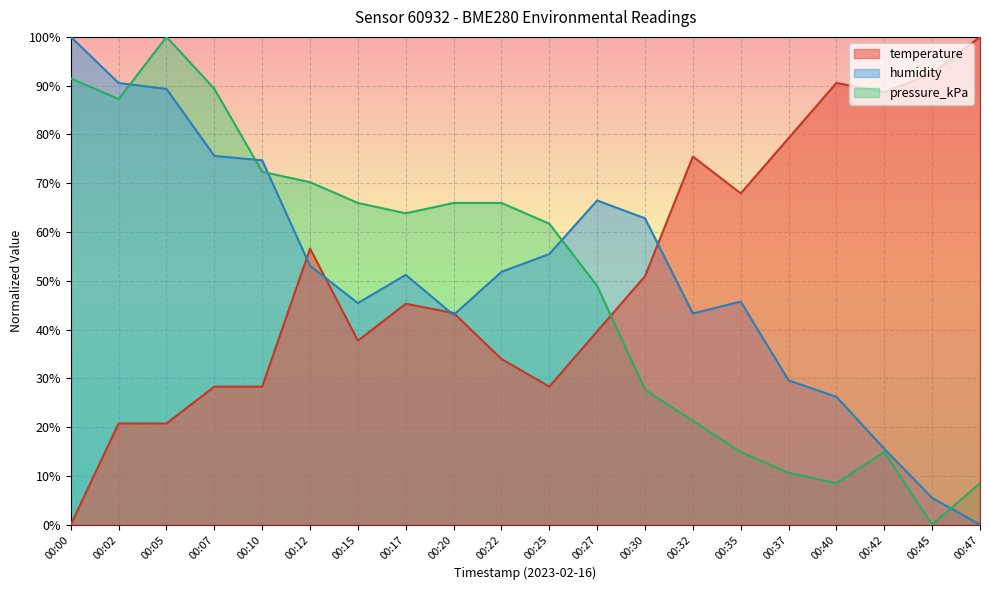

At how many categories does at least one series exceed 95?

3